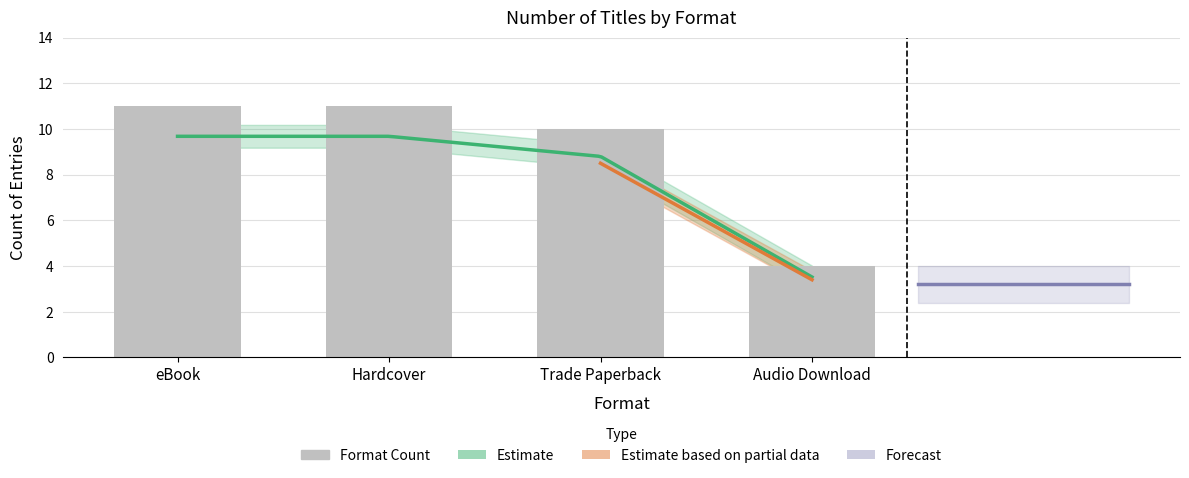

What is the change in value from eBook to Audio Download?

-7